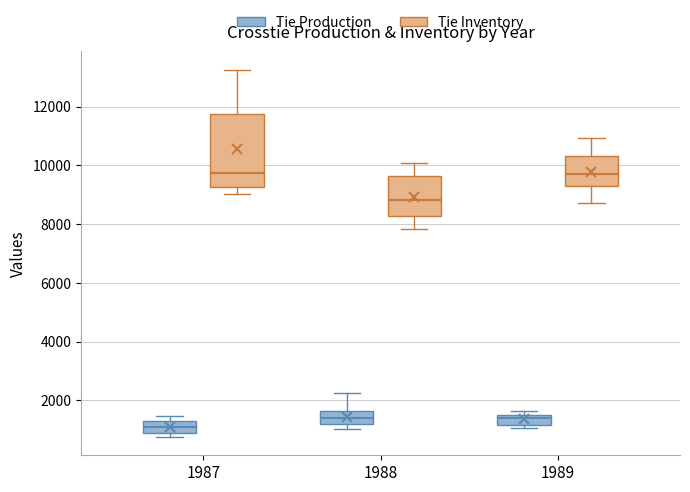

Reading left to right, transcribe this box plot: for each box, give where its median line is, the range the box spans, and where its two whiskers end, as read against the y-axis. The values are not printed on the chart, so give them approximately, as read against the axis.

1987 (Tie Production): median 1000, box 800 to 1200, whiskers 800 (just below the box's lower edge) to 1400
1987 (Tie Inventory): median 9800, box 9200 to 11800, whiskers 9000 to 13200
1988 (Tie Production): median 1400, box 1200 to 1600, whiskers 1000 to 2200
1988 (Tie Inventory): median 8800, box 8200 to 9600, whiskers 7800 to 10000
1989 (Tie Production): median 1400 (just below the box's upper edge), box 1200 to 1400, whiskers 1000 to 1600
1989 (Tie Inventory): median 9800, box 9200 to 10400, whiskers 8800 to 11000